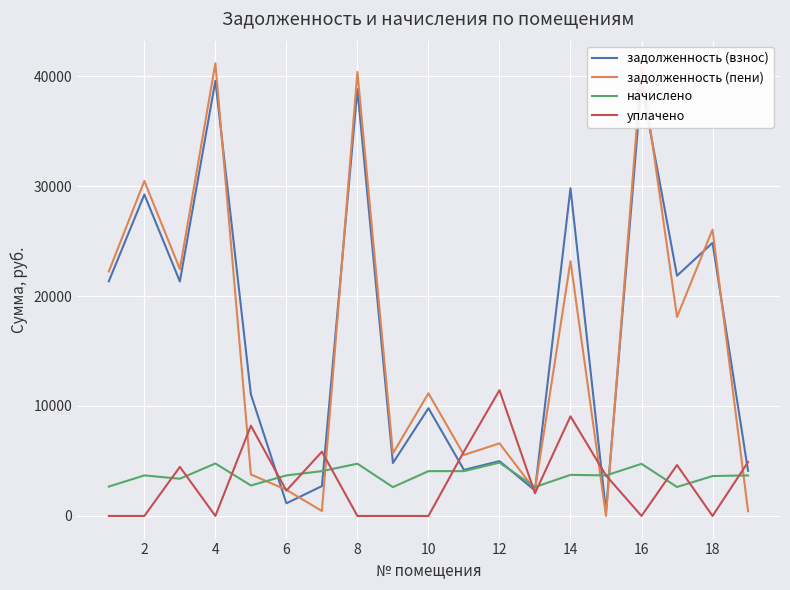

Which series has the largest range (max minus min)?

задолженность (пени)